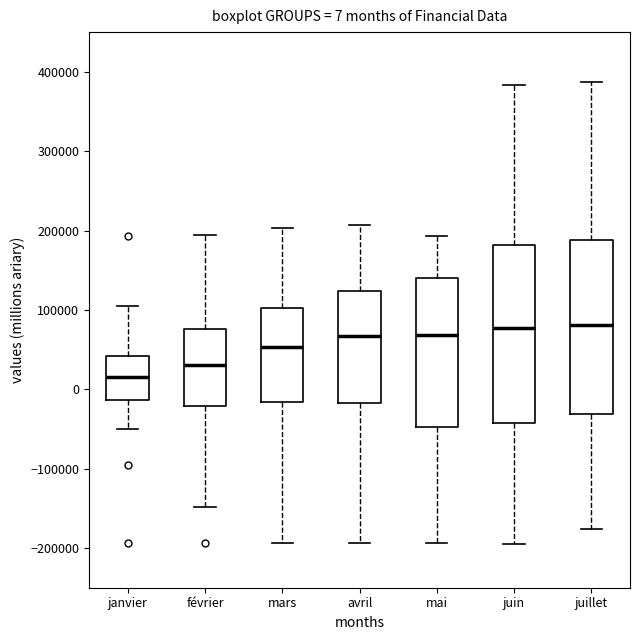

Which box's median line is the lowest?

janvier